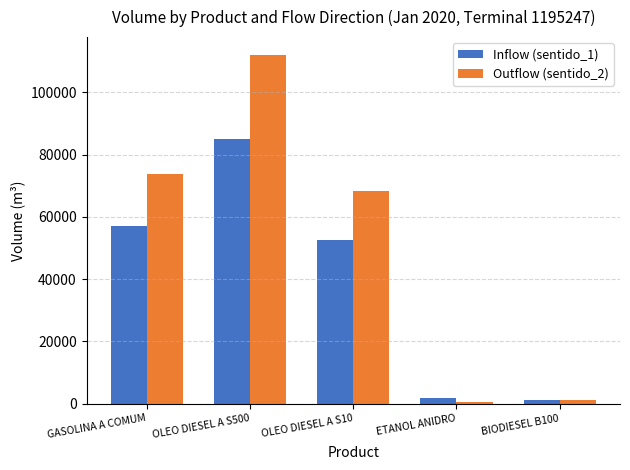

What is the greatest value displayed?

112191.0